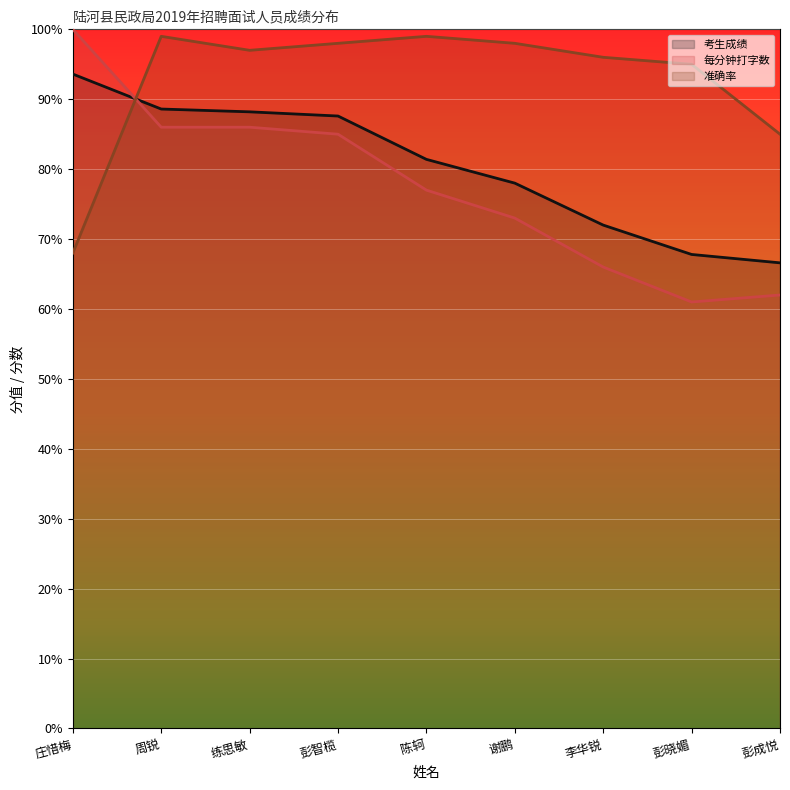

What position from the left is 彭智榄?

4